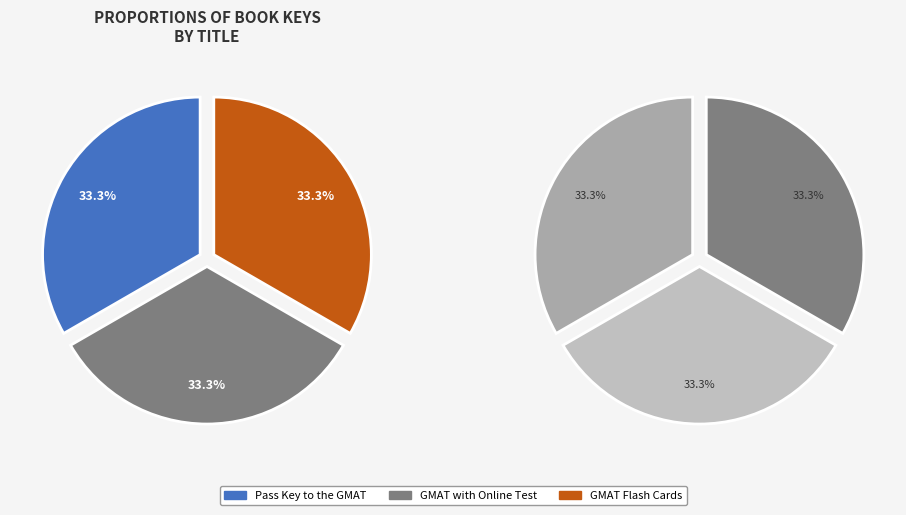

What is the largest slice in the pie chart?

Pass Key to the GMAT